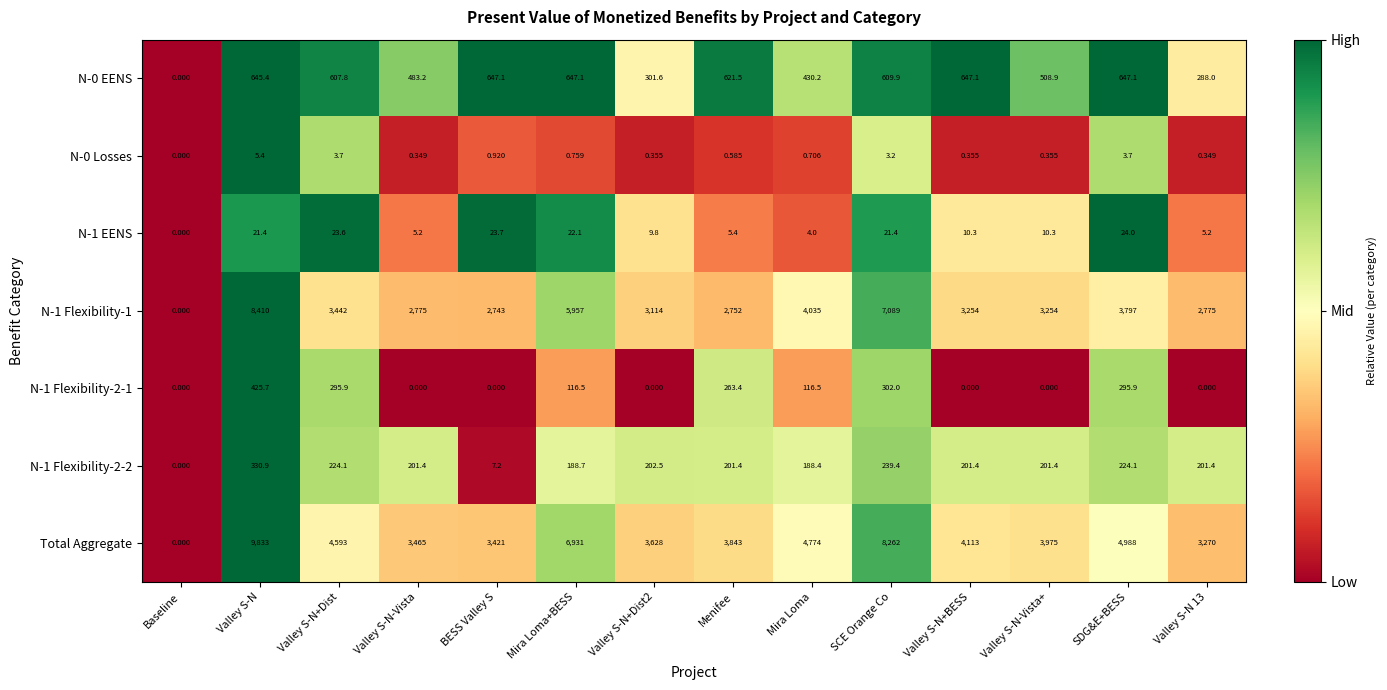

At which category is the sum across all series the highest?

Valley S-N